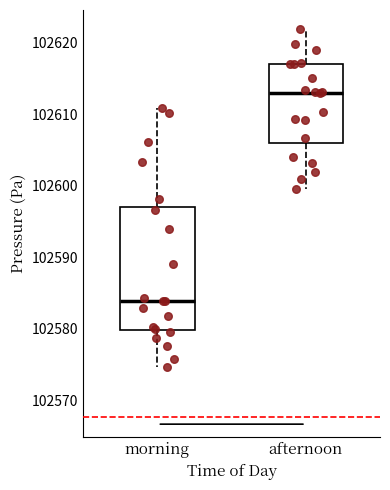

Which box's median line is the highest?

afternoon